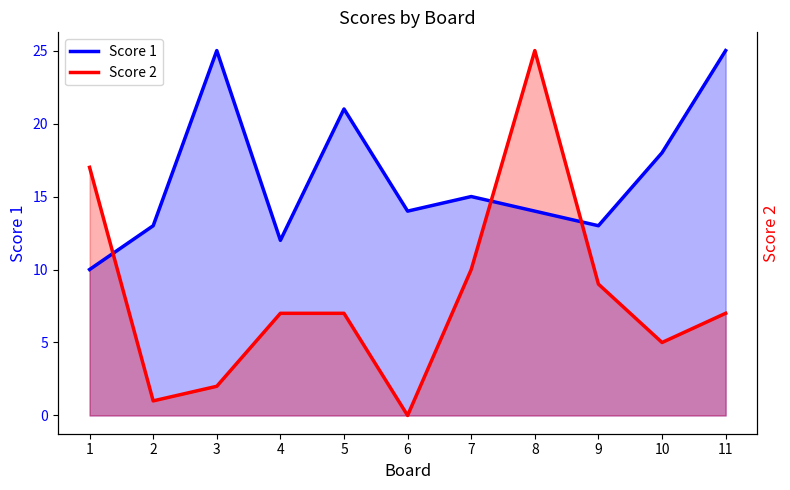

What is the lowest value of the Score 1 series?

10